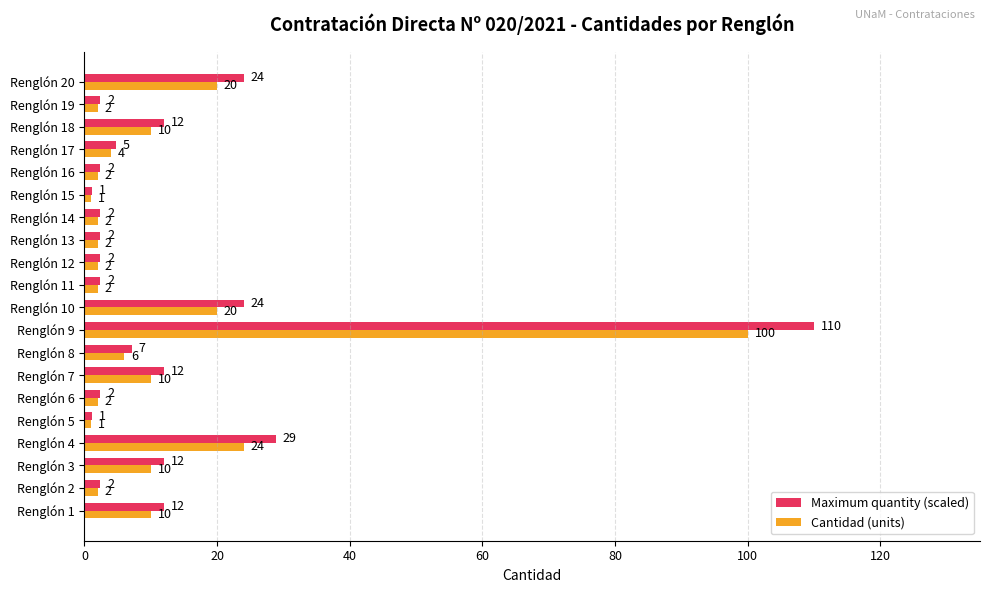

What is the greatest value displayed?

110.0